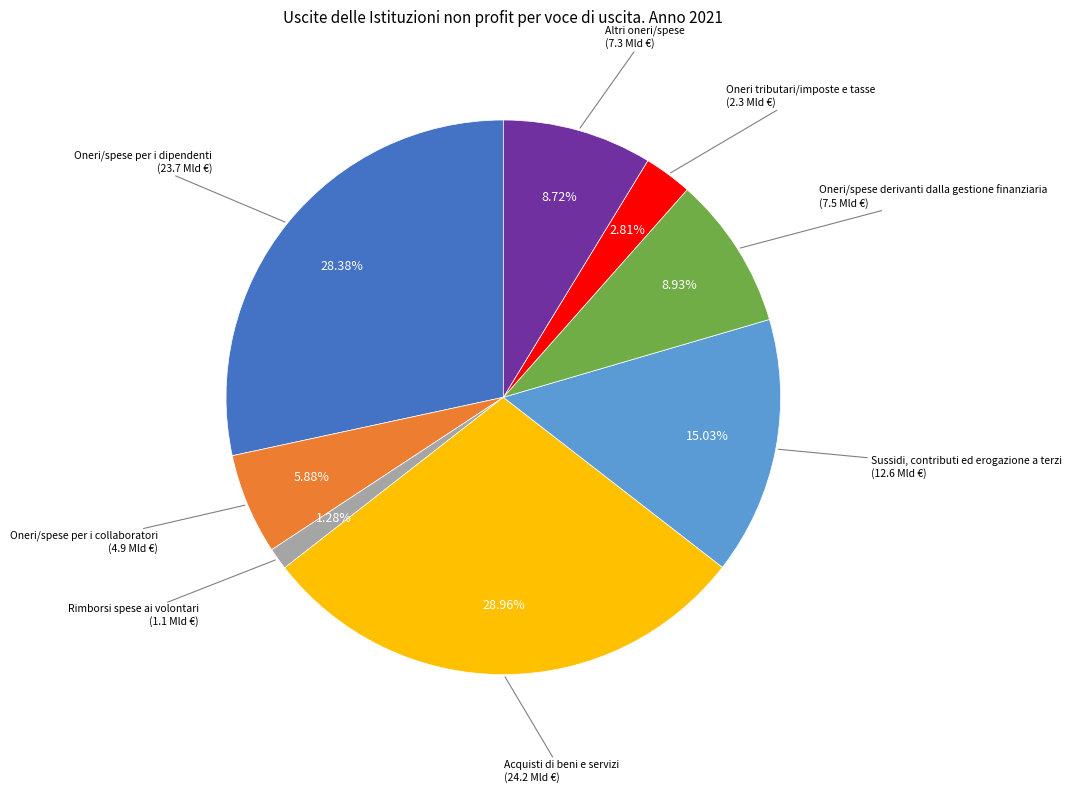

To the nearest percent, what is the difference between the largest and smallest slice percentages?

28%